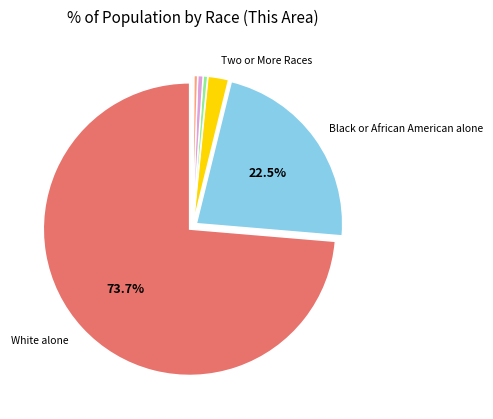

Does any single category account for the majority?

Yes